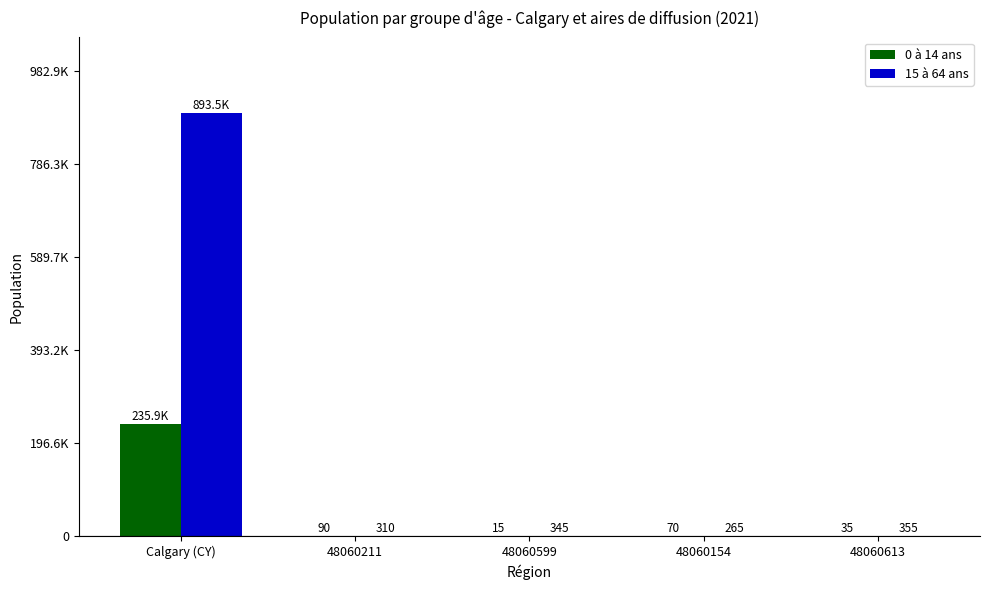

What is the value of the 15 à 64 ans bar at the 1st from the left?

893525